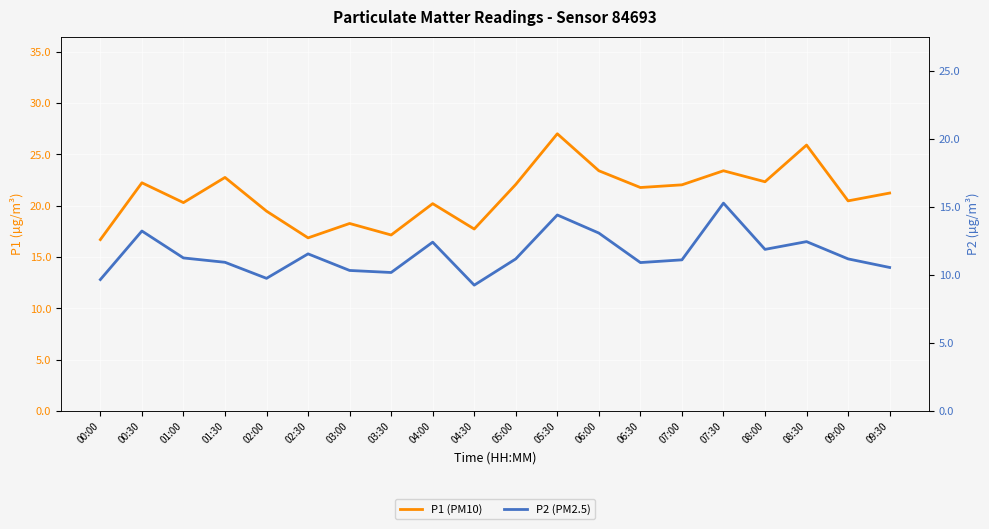

In P2 (PM2.5), how many points are higher than both neighbors (excluding endpoints)?

6